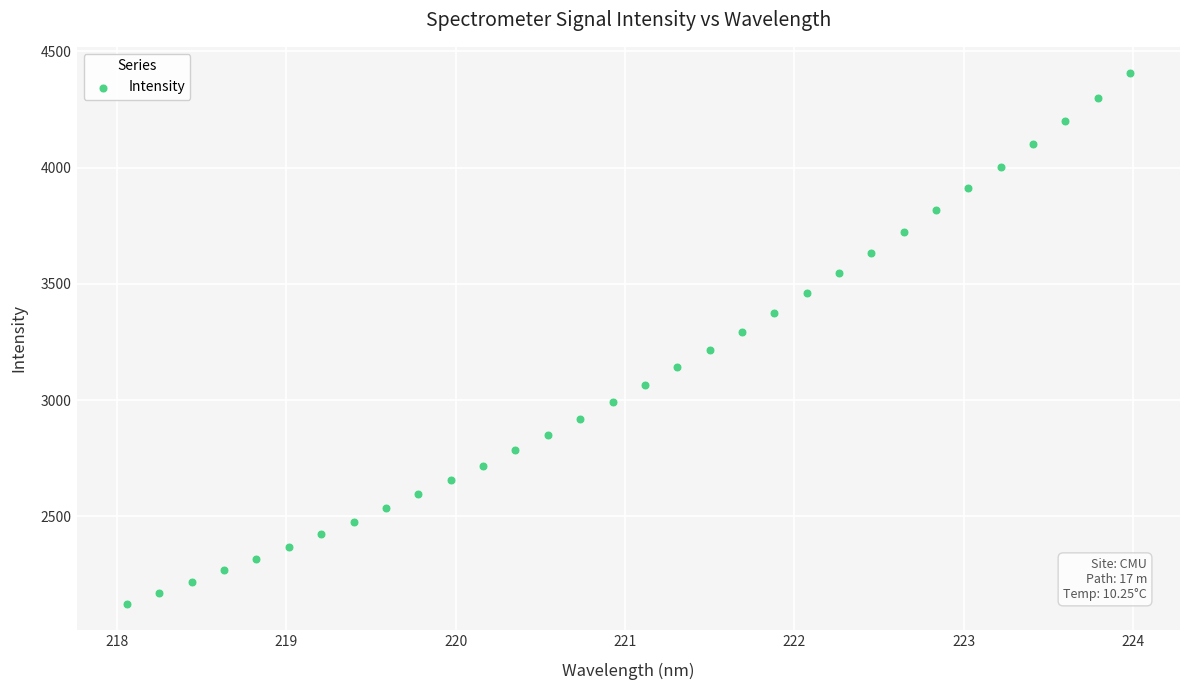

What is the range of Y values (max minus min)?

2280.0